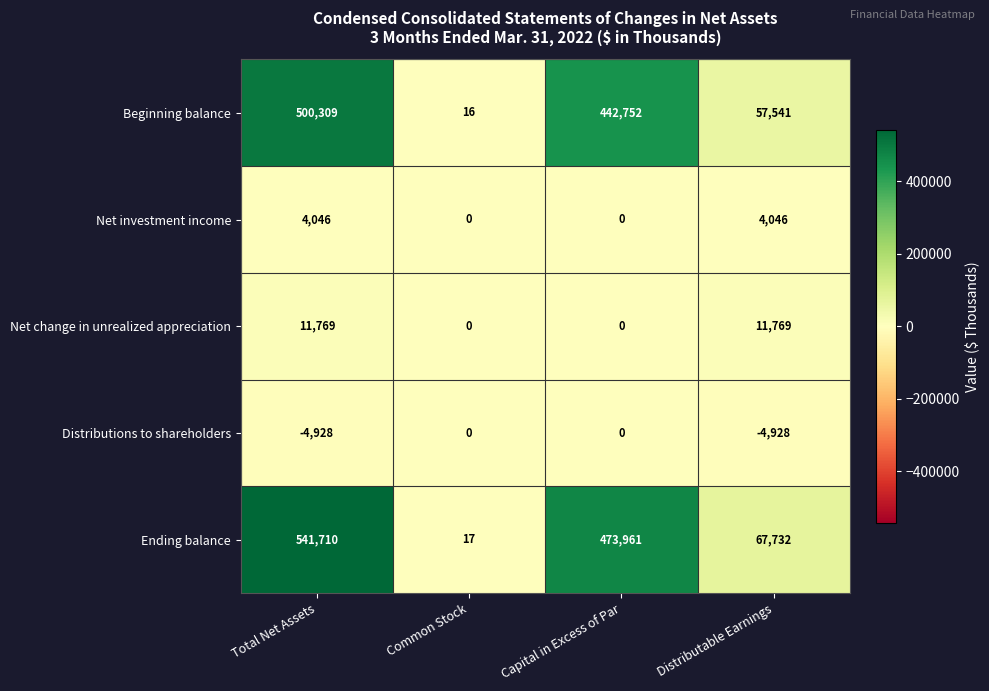

The Net change in unrealized appreciation series shows 11769 at Distributable Earnings. True or false?

True